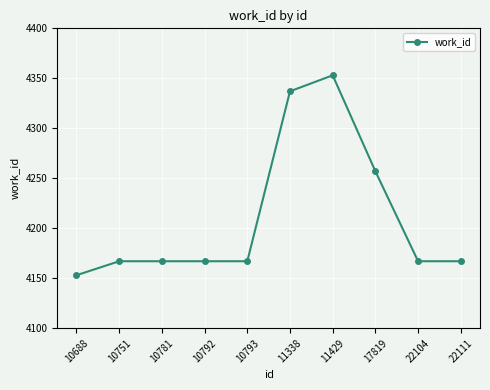

What is the difference between the second highest and minimum values?

184